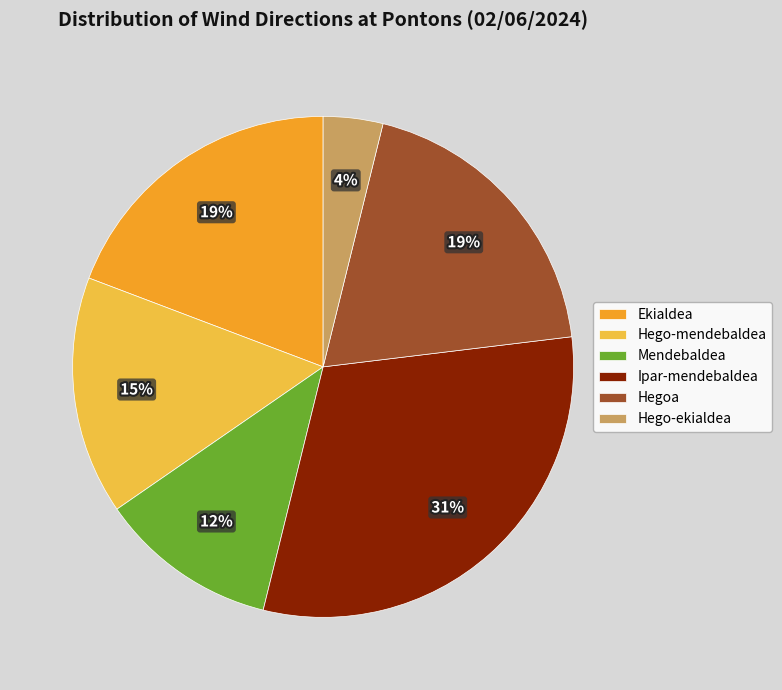

Count the number of slices in the pie.

6